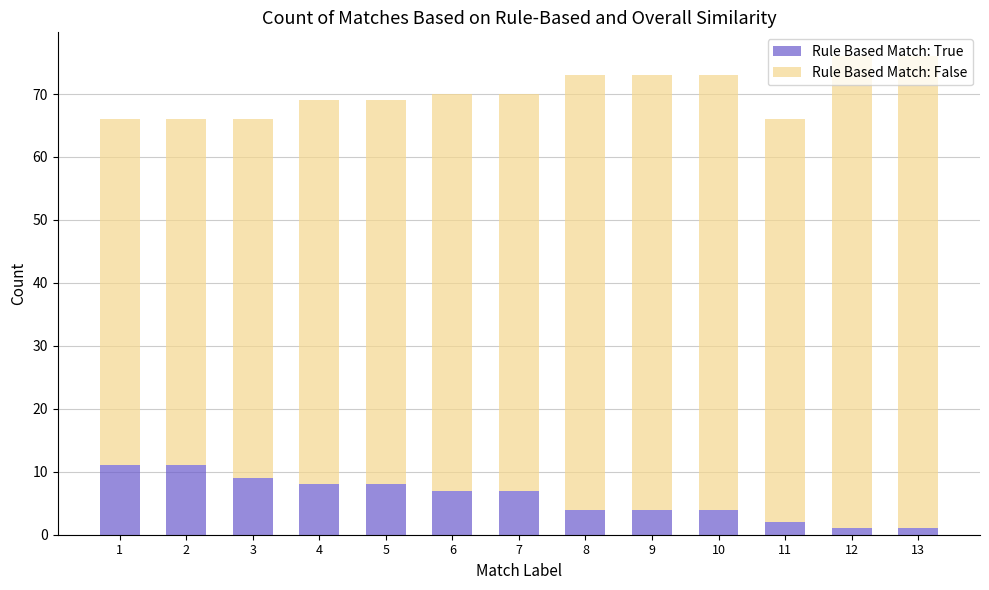

The value of Rule Based Match: True at 5 is 8. True or false?

True